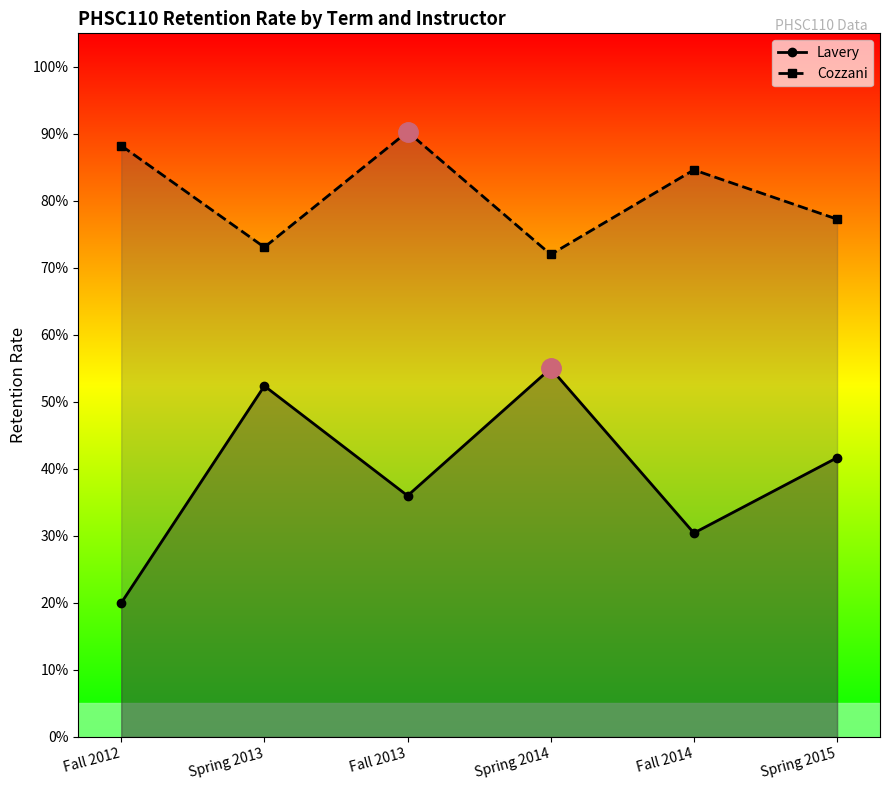

True or false: Cozzani and Lavery cross at least once.

False